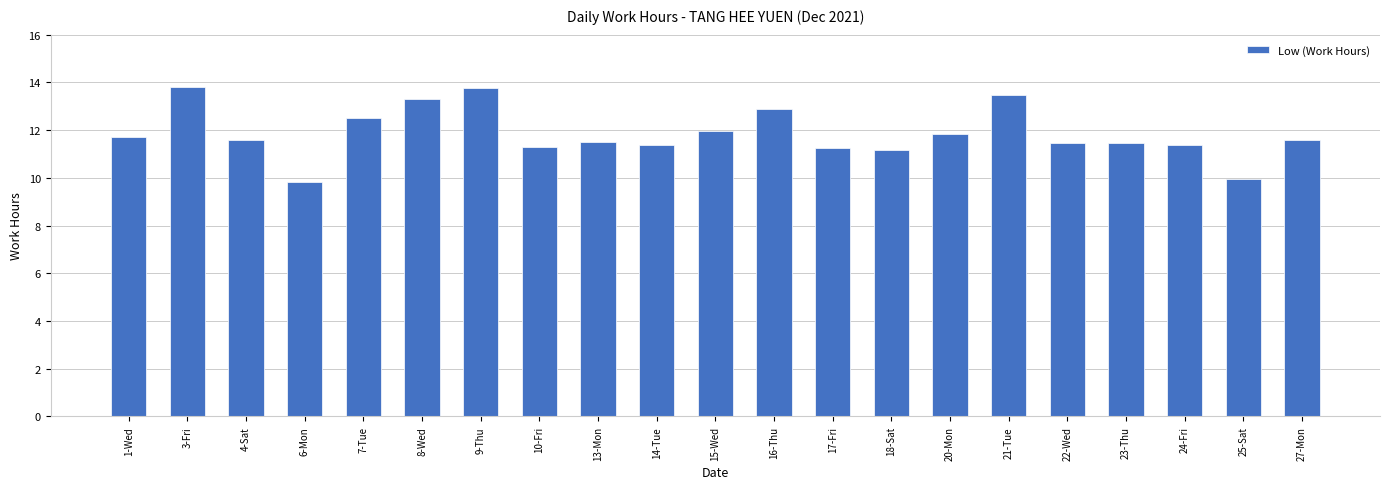

Where does the data first go above 11?

1-Wed